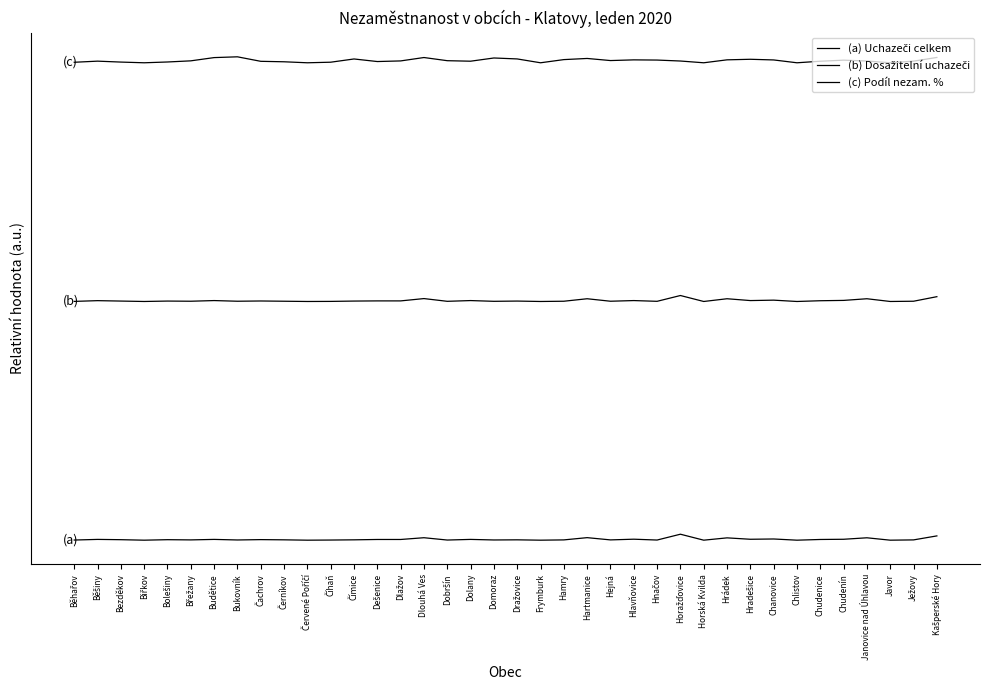

Is this an area chart (filled region under the line)?

No